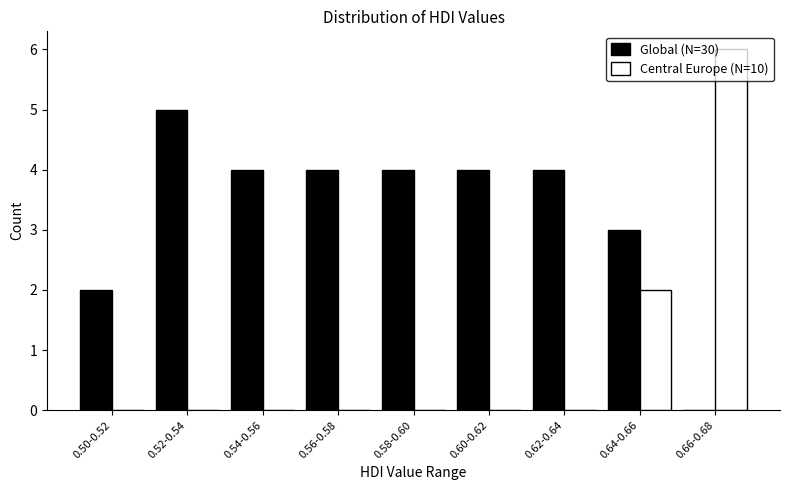

What is the maximum value for Central Europe (N=10)?

6